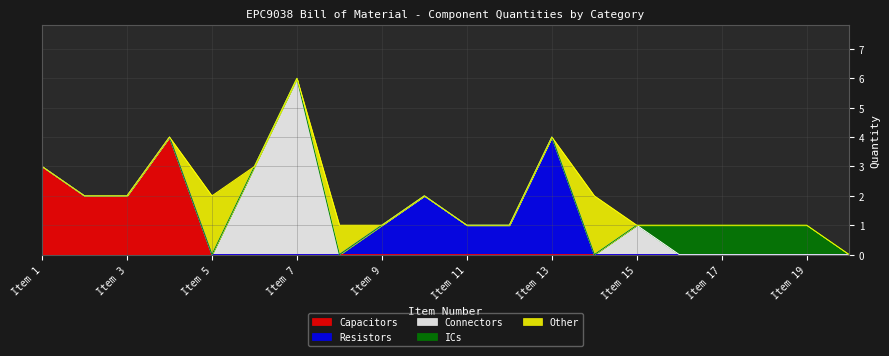

Where is Connectors nearest to the value 3?

Item 6